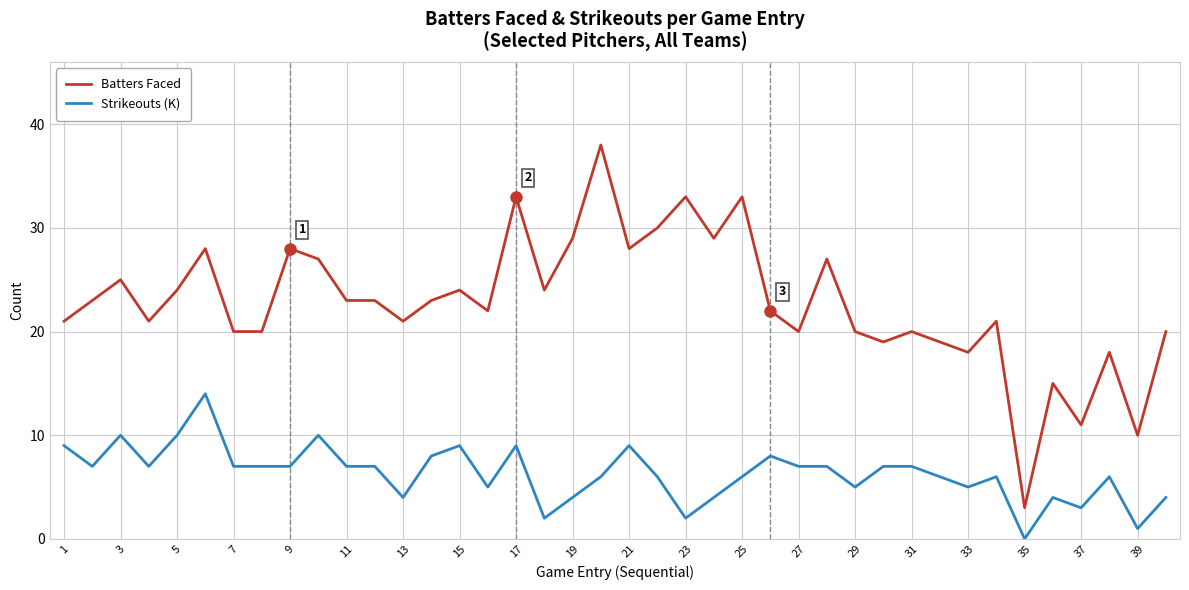

True or false: Batters Faced and Strikeouts (K) intersect in this chart.

False